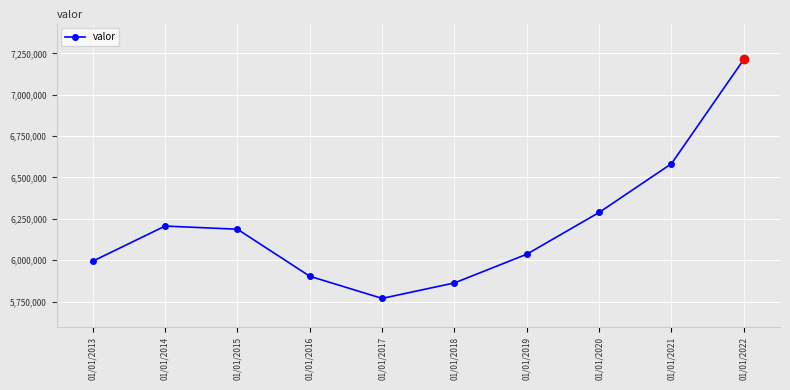

How many data points are less than 6186955?

5